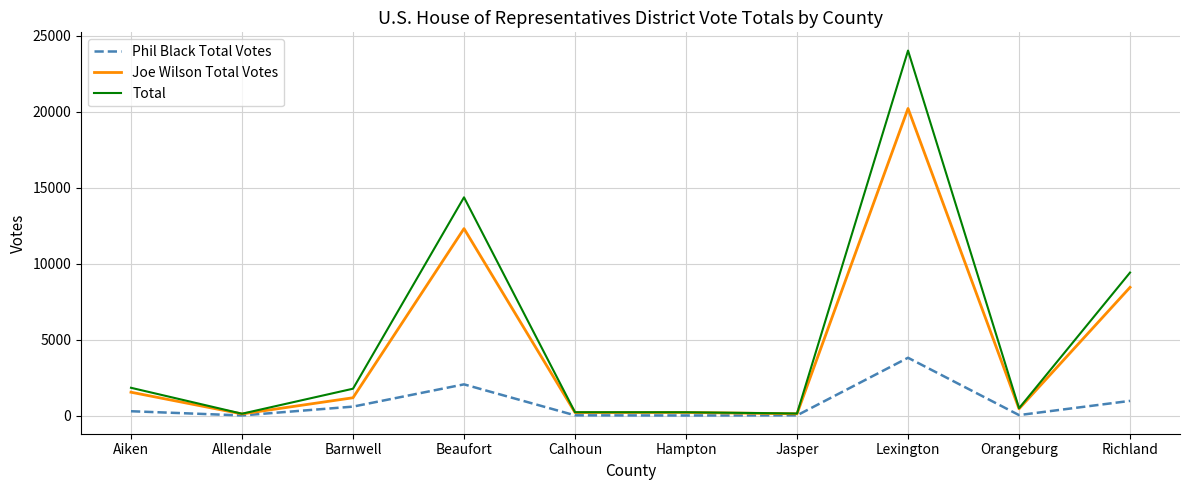

List the series in order of their overall mean, highest first.

Total, Joe Wilson Total Votes, Phil Black Total Votes